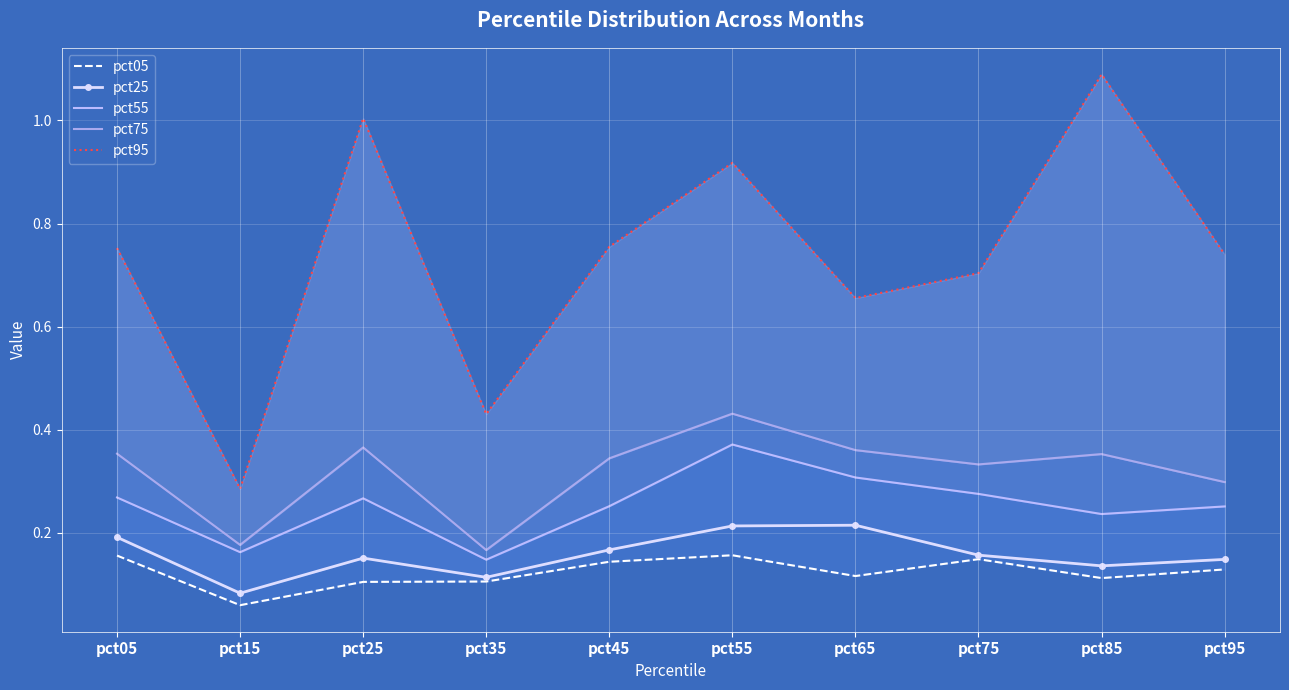

What is the value of the pct95 point at the 8th from the left?

0.7